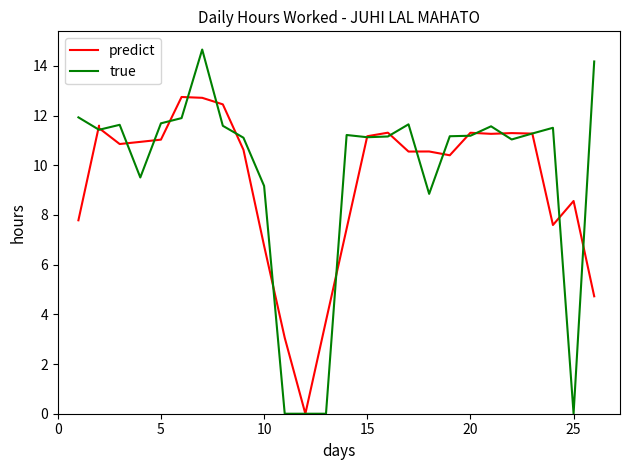

Which series has the largest total across all categories?

true